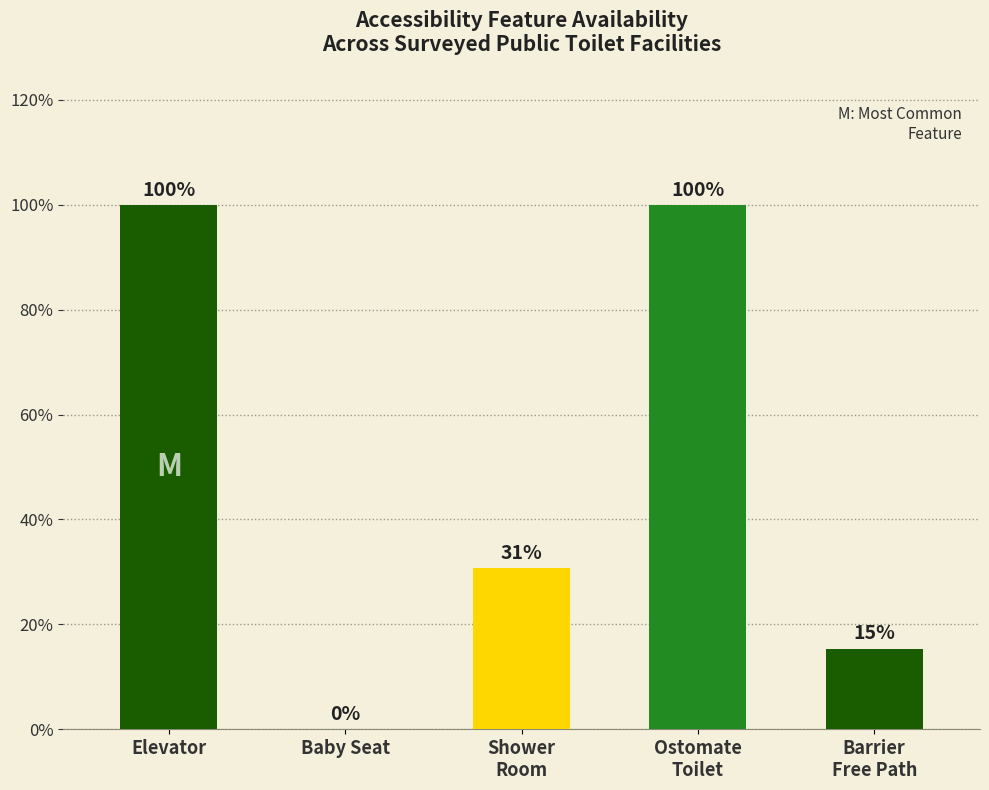

Between Shower
Room and Barrier
Free Path, which is larger?

Shower
Room